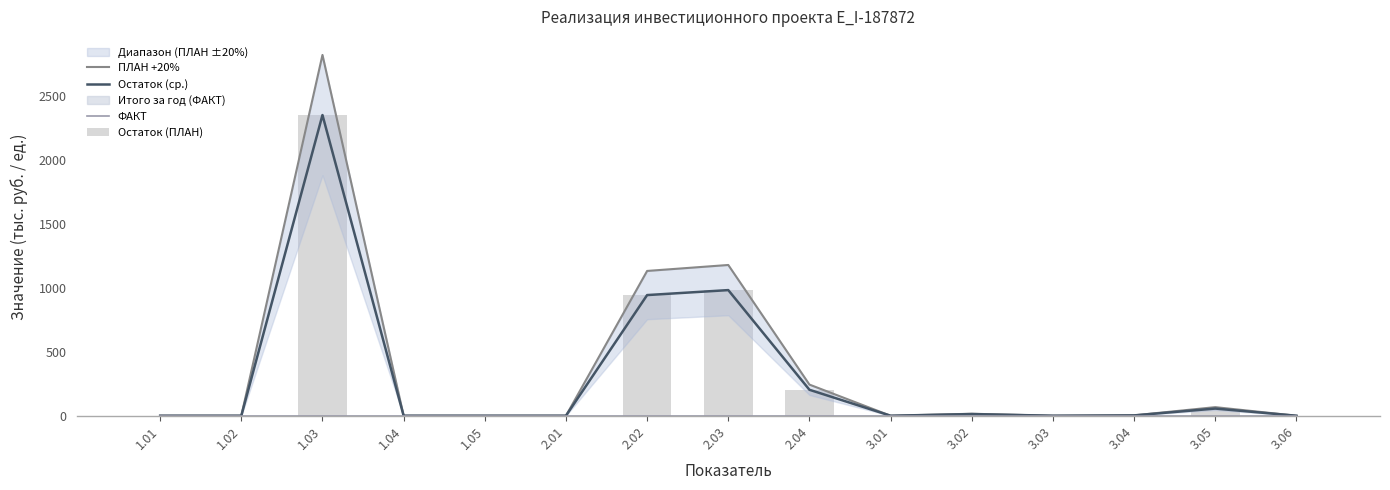

Which series changed the most between 3.01 and 3.04?

ПЛАН +20%